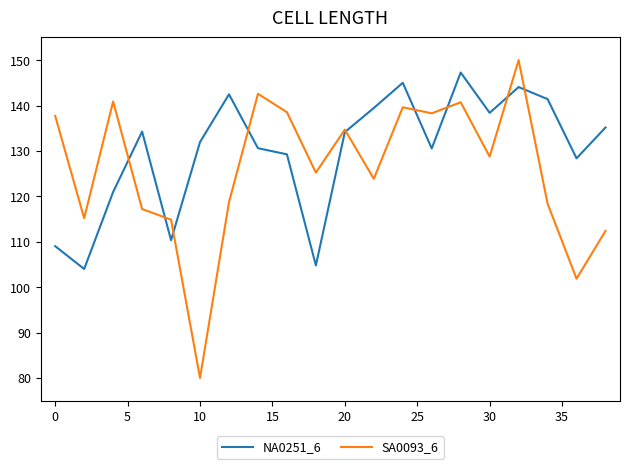

Which series has the largest range (max minus min)?

SA0093_6